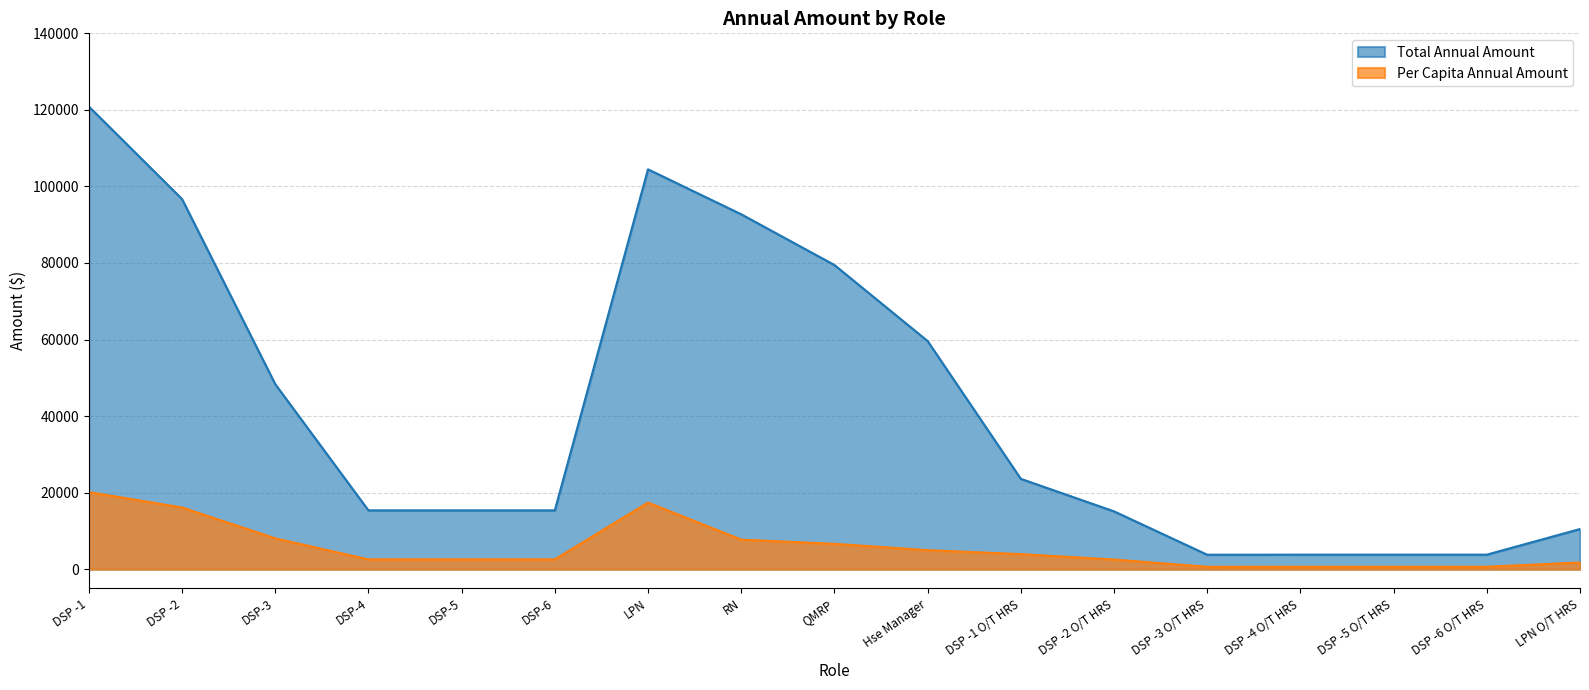

How many interior local peaks does the Total Annual Amount series have?

1